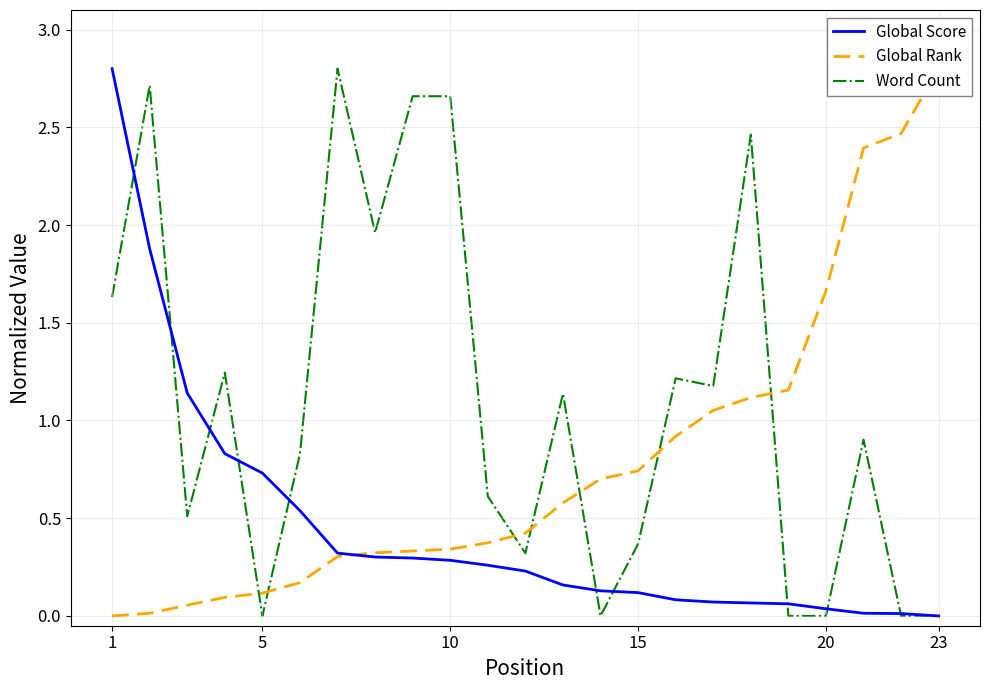

Reading left to right, list all the values displayed in this chart.

Global Score: 2.8	1.9	1.1	0.8	0.7	0.5	0.3	0.3	0.3	0.3	0.3	0.2	0.2	0.1	0.1	0.1	0.1	0.1	0.1	0.0	0.0	0.0	0.0
Global Rank: 0.0	0.0	0.1	0.1	0.1	0.2	0.3	0.3	0.3	0.3	0.4	0.4	0.6	0.7	0.7	0.9	1.1	1.1	1.2	1.7	2.4	2.5	2.8
Word Count: 1.6	2.7	0.5	1.2	0.0	0.8	2.8	2.0	2.7	2.7	0.6	0.3	1.1	0.0	0.4	1.2	1.2	2.5	0.0	0.0	0.9	0.0	0.0